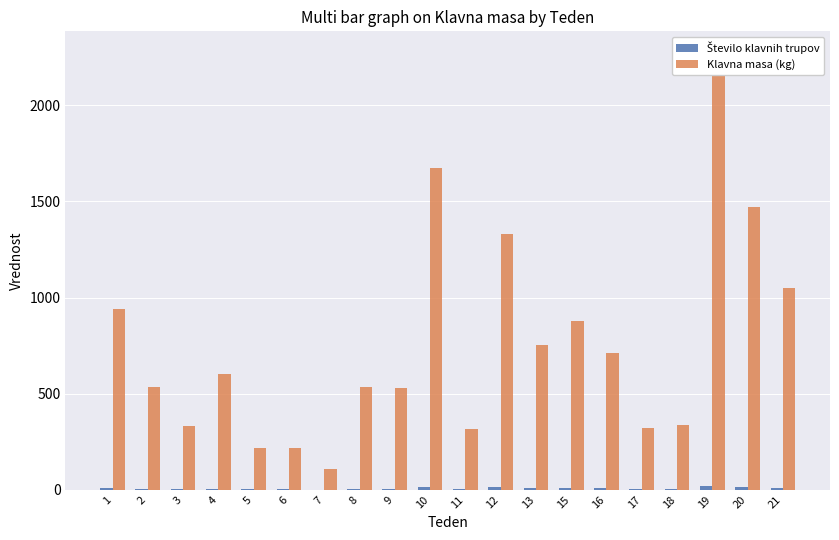

What is the lowest value of the Število klavnih trupov series?

1